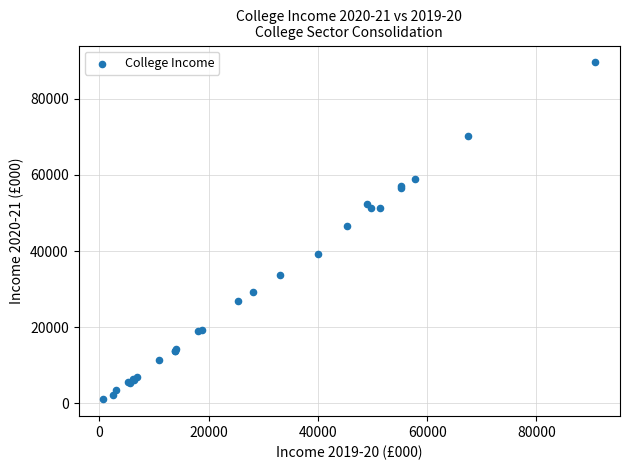

What Y value in the scatter plot is closest to 45329?

46669